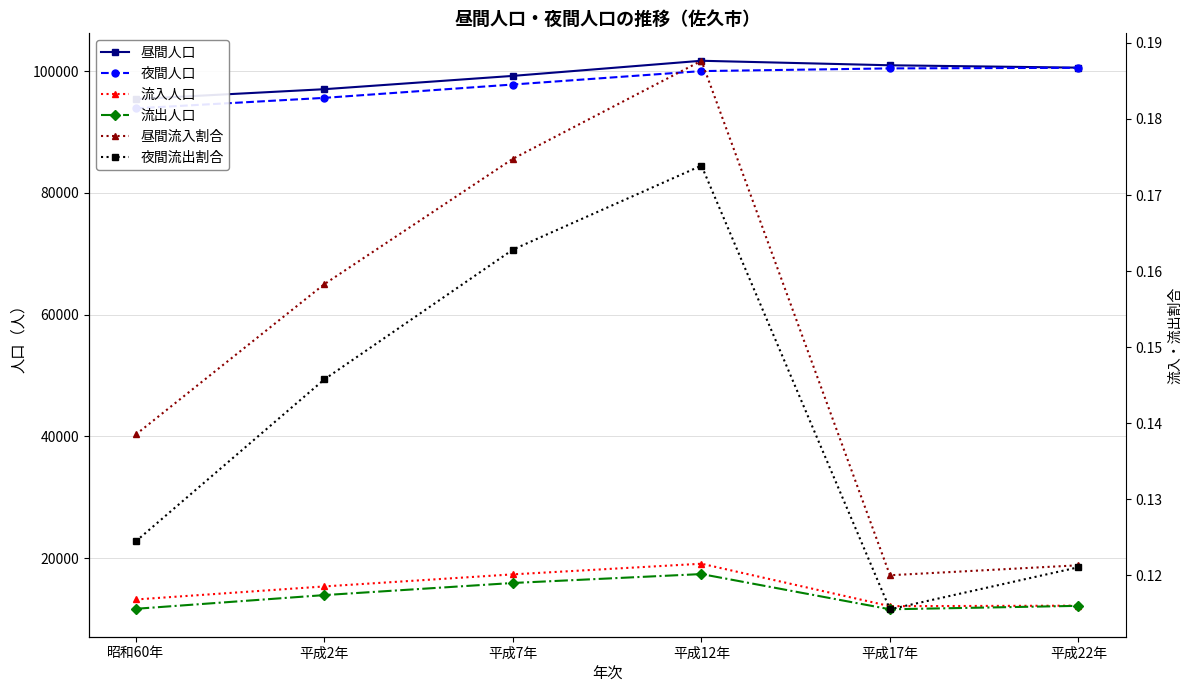

Does the chart display data point markers on the line(s)?

Yes